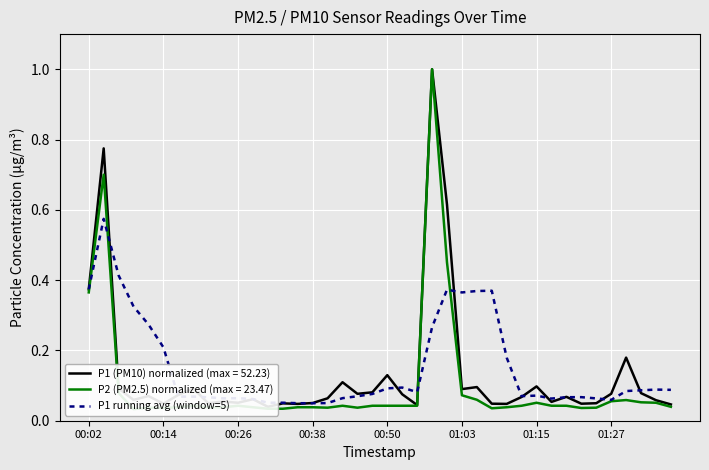

The value of P1 running avg (window=5) at 01:03 is 0.1. True or false?

False